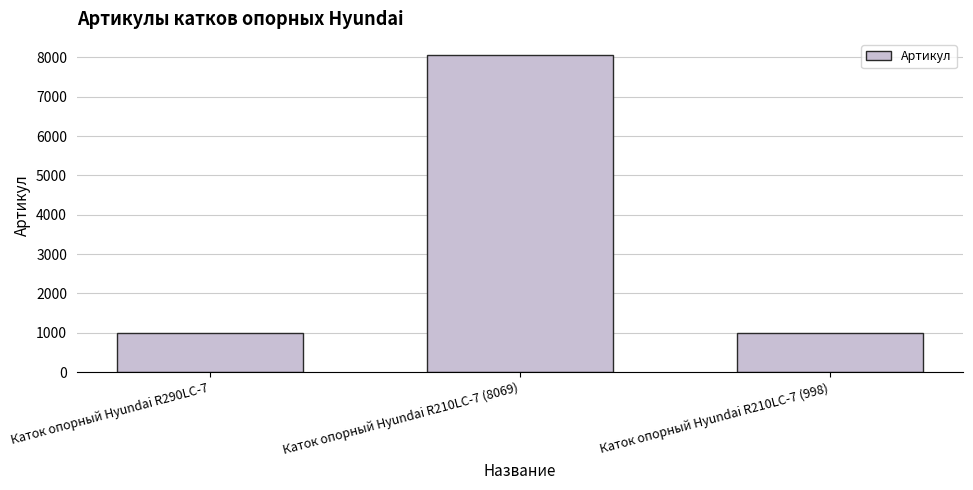

The value at Каток опорный Hyundai R290LC-7 is 999. True or false?

True